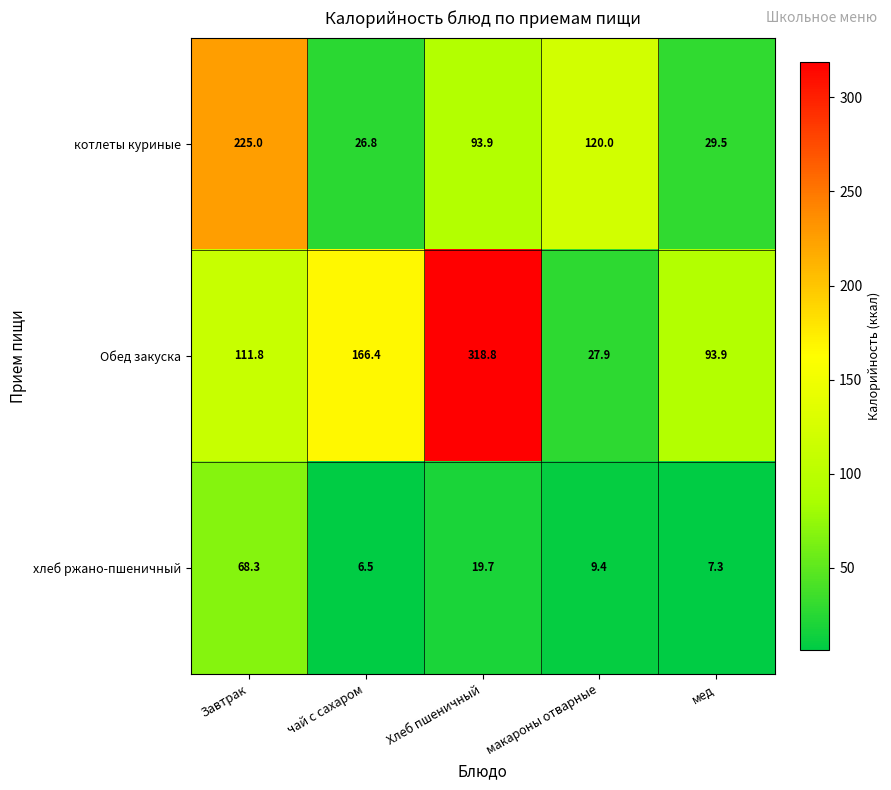

Which series has the widest spread of values?

Обед закуска